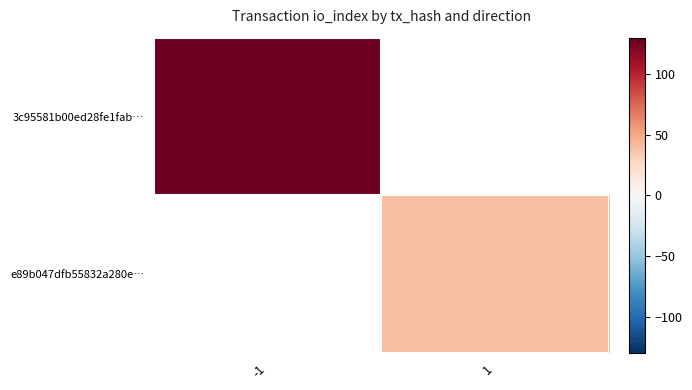

At how many categories does at least one series exceed 126?

1